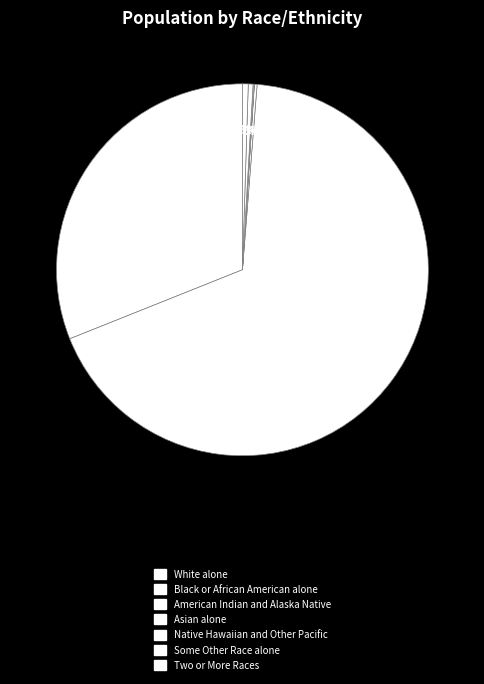

To the nearest percent, what portion does Two or More Races represent?

1%